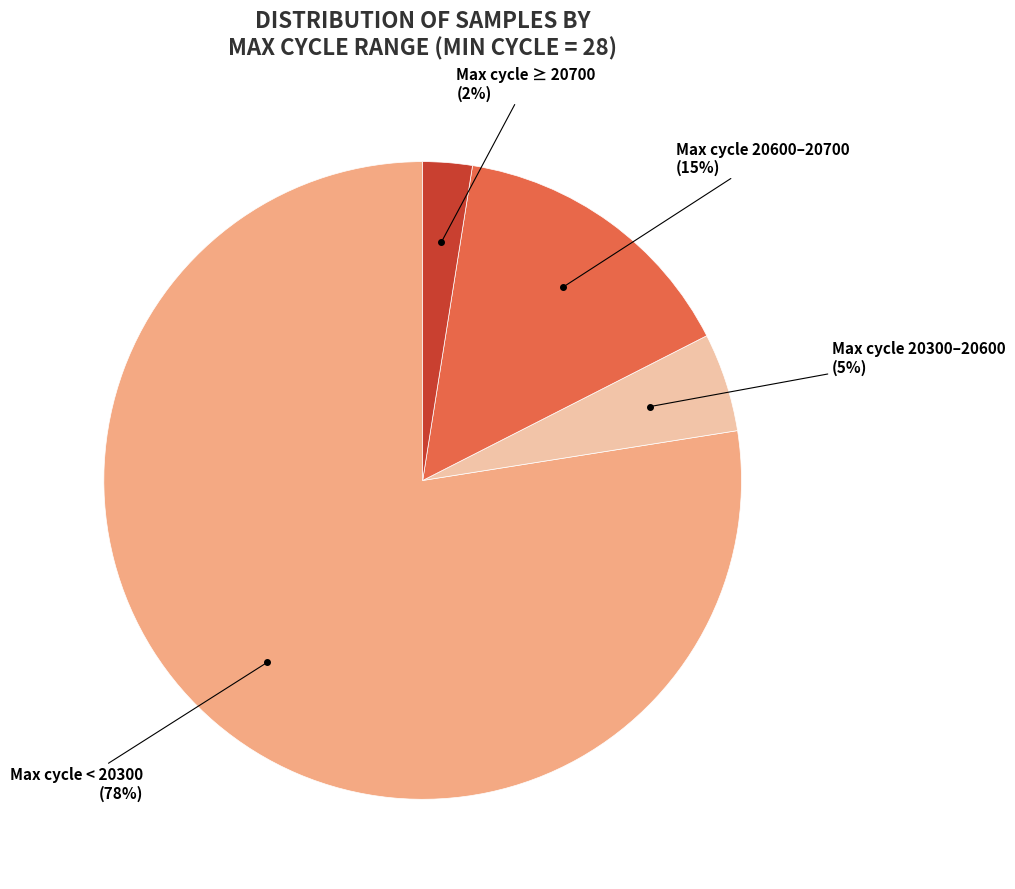

Is there a majority slice in this chart?

Yes